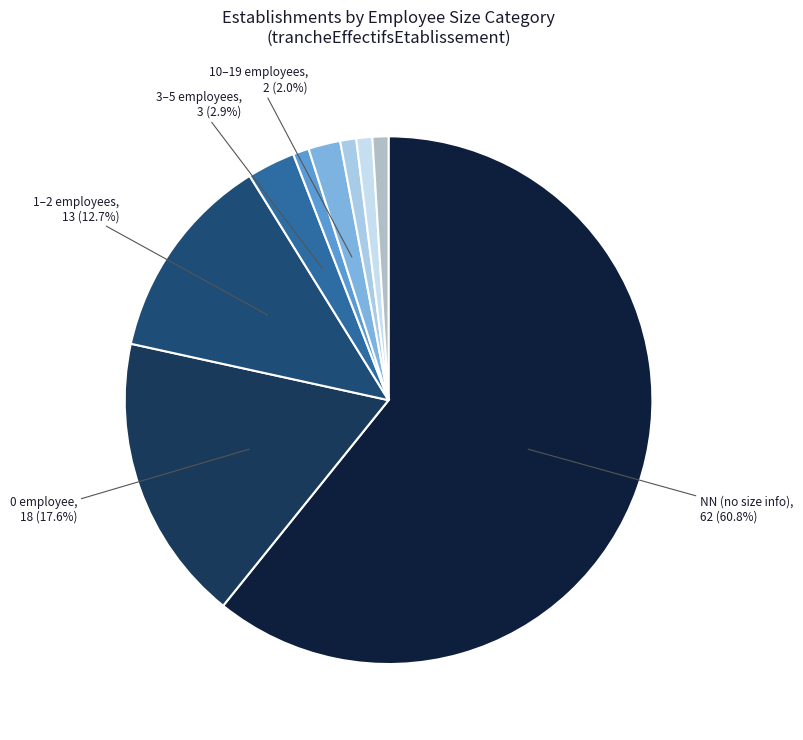

How many slices are in this pie chart?

9